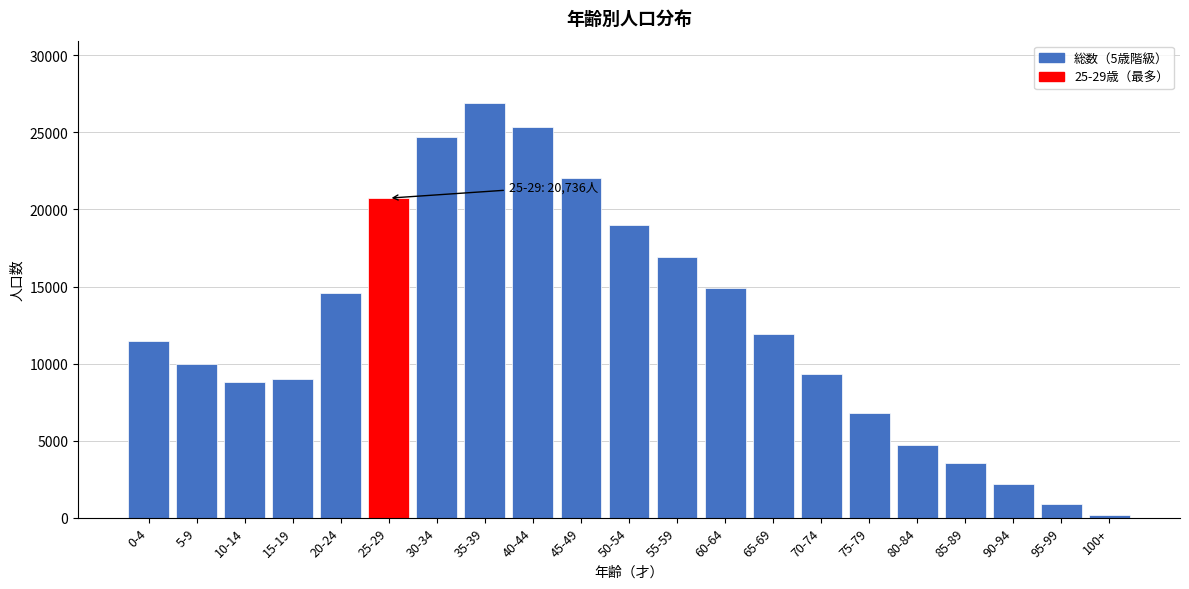

Reading left to right, what are all the values shown in this chart?

11441	9999	8826	9023	14571	20736	24714	26919	25379	22027	18980	16904	14920	11900	9318	6775	4713	3534	2212	881	170